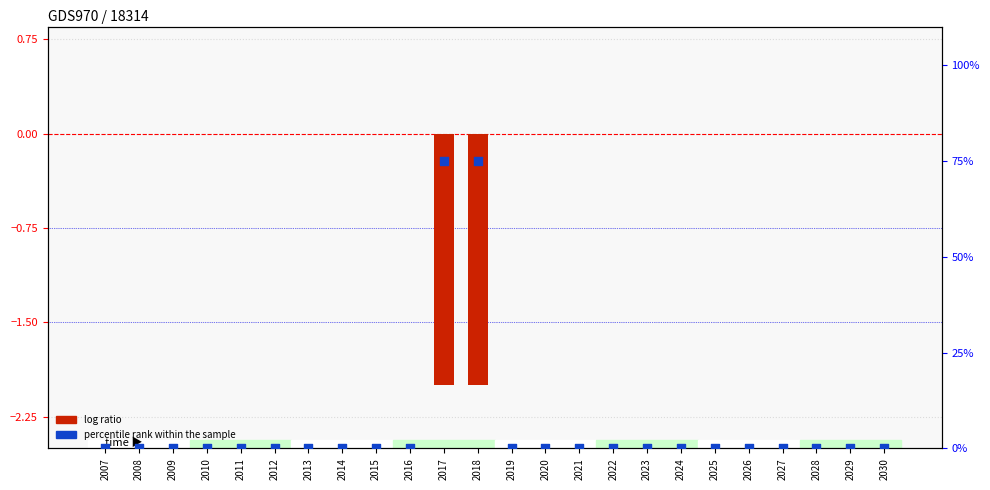

What are all the series names shown in the legend?

log ratio, percentile rank within the sample